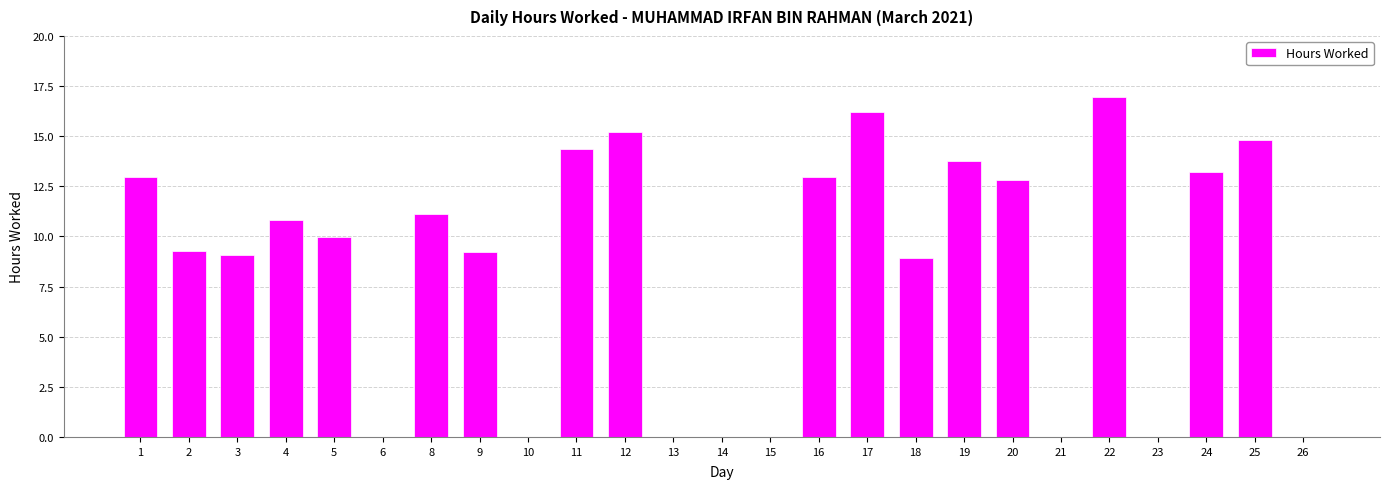

Between 23 and 5, which is larger?

5